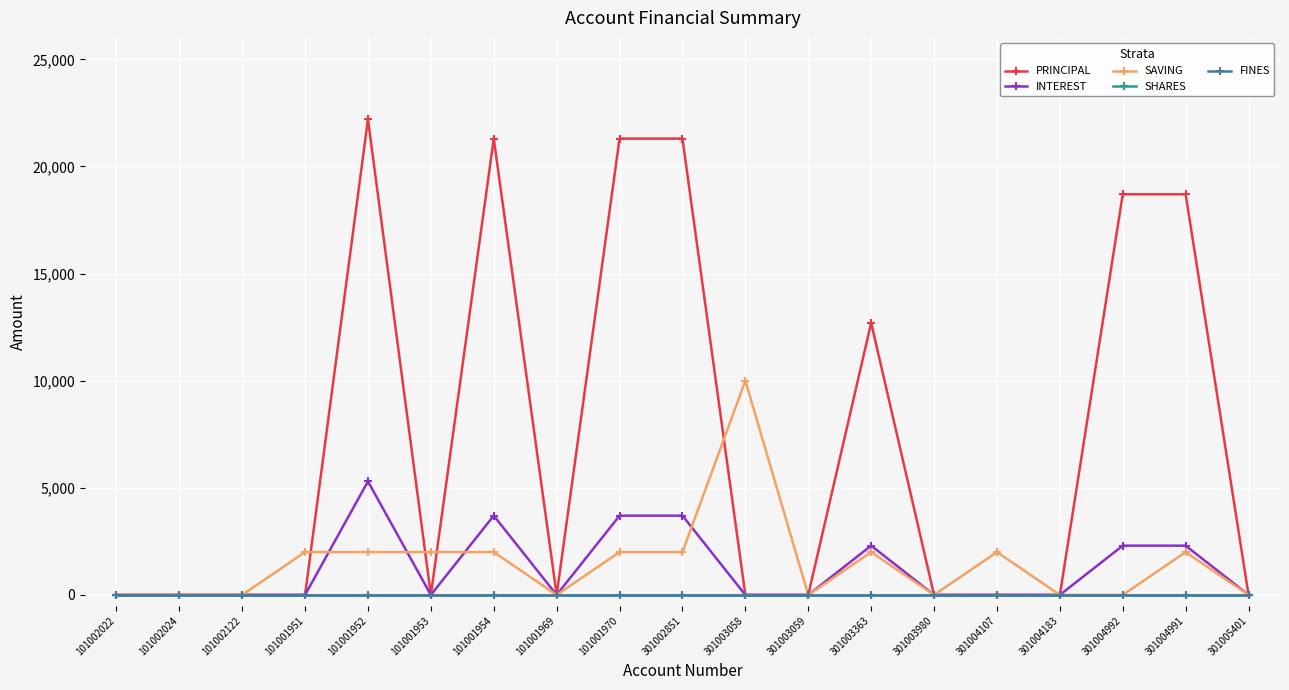

Does the chart have visible grid lines?

Yes